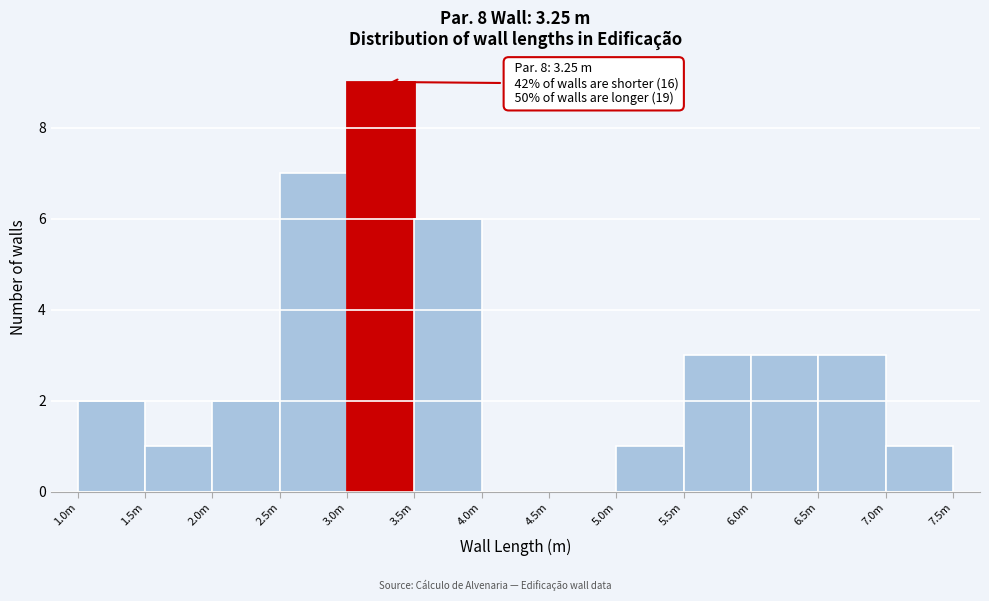

Reading left to right, transcribe all the data shown in this chart.

1.0m=2	1.5m=1	2.0m=2	2.5m=7	3.0m=9	3.5m=6	4.0m=0	4.5m=0	5.0m=1	5.5m=3	6.0m=3	6.5m=3	7.0m=1